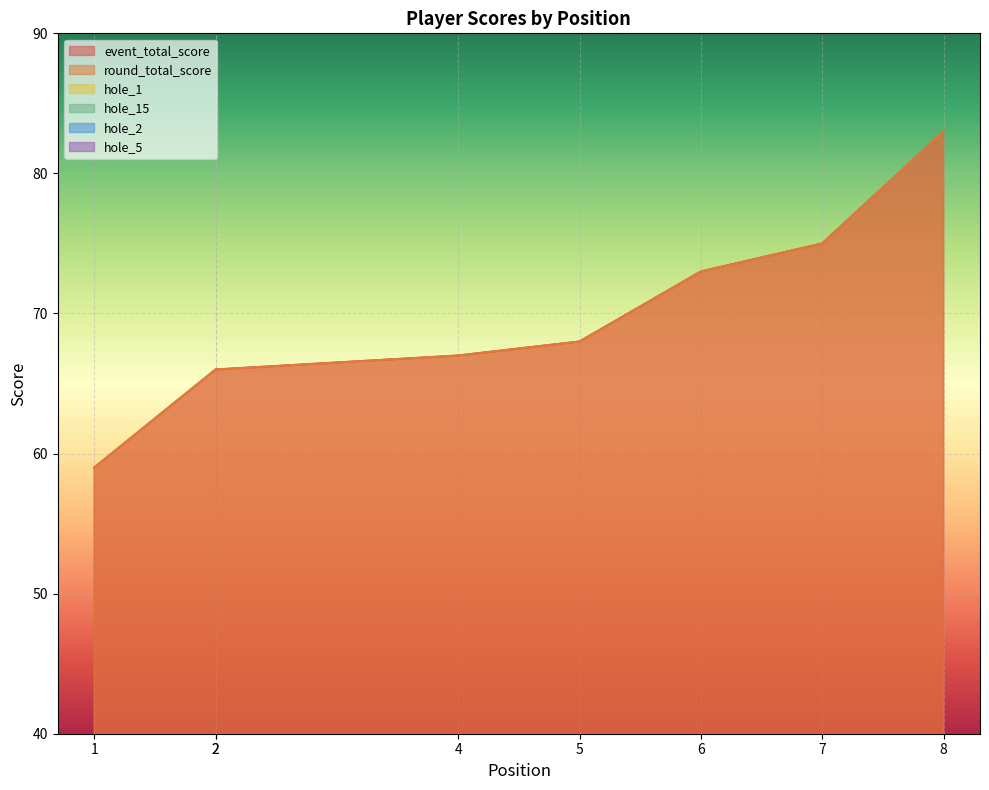

At which label does round_total_score reach its peak?

8